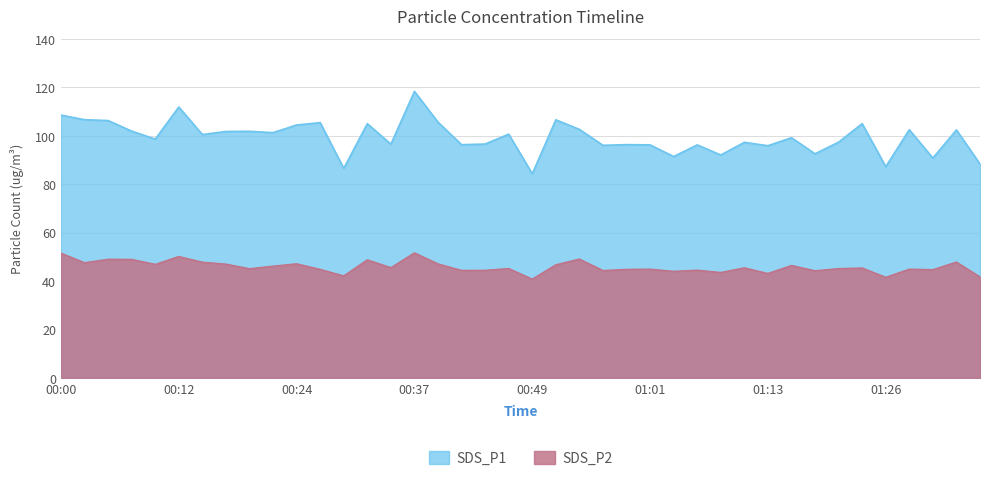

Does the chart have visible grid lines?

Yes